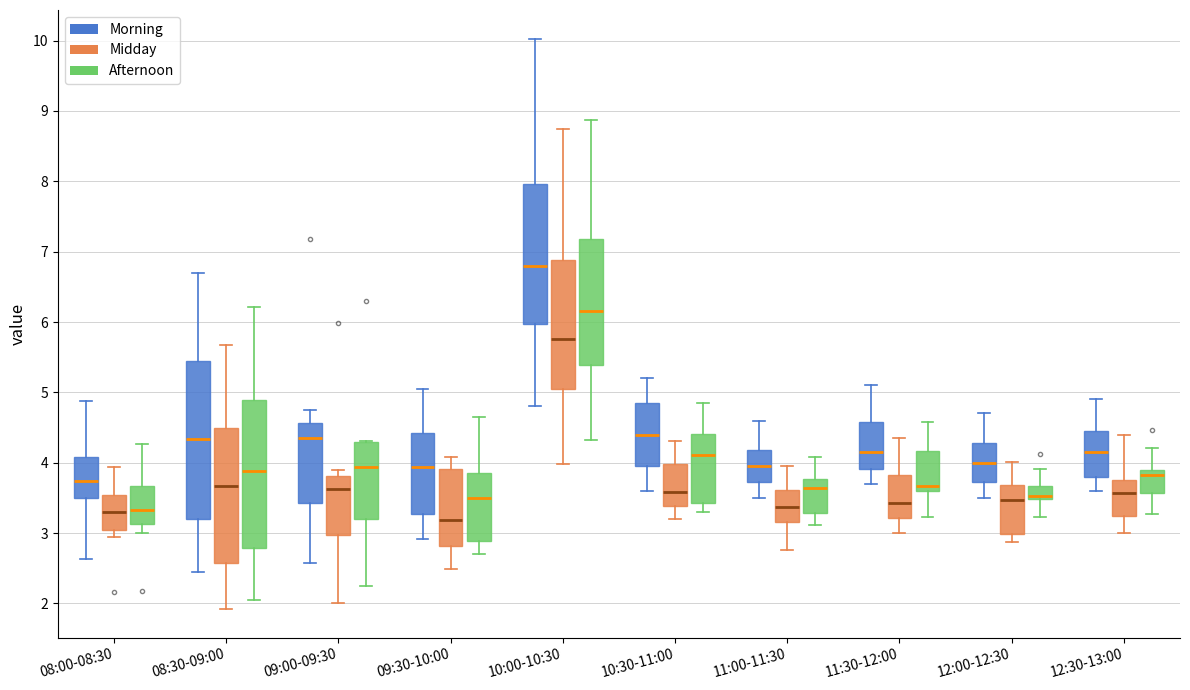

Reading left to right, read every box against the y-axis: the position of its median line, the range the box covers, and the ends of its whiskers. The values are not printed on the chart, so give them approximately, as read against the axis.

08:00-08:30 (Morning): median 3.7, box 3.5 to 4.1, whiskers 2.6 to 4.9
08:00-08:30 (Midday): median 3.3, box 3.0 to 3.5, whiskers 2.9 to 3.9
08:00-08:30 (Afternoon): median 3.3, box 3.1 to 3.7, whiskers 3.0 to 4.3
08:30-09:00 (Morning): median 4.3, box 3.2 to 5.4, whiskers 2.5 to 6.7
08:30-09:00 (Midday): median 3.7, box 2.6 to 4.5, whiskers 1.9 to 5.7
08:30-09:00 (Afternoon): median 3.9, box 2.8 to 4.9, whiskers 2.0 to 6.2
09:00-09:30 (Morning): median 4.4, box 3.4 to 4.6, whiskers 2.6 to 4.8
09:00-09:30 (Midday): median 3.6, box 3.0 to 3.8, whiskers 2.0 to 3.9
09:00-09:30 (Afternoon): median 3.9, box 3.2 to 4.3, whiskers 2.3 to 4.3
09:30-10:00 (Morning): median 3.9, box 3.3 to 4.4, whiskers 2.9 to 5.1
09:30-10:00 (Midday): median 3.2, box 2.8 to 3.9, whiskers 2.5 to 4.1
09:30-10:00 (Afternoon): median 3.5, box 2.9 to 3.9, whiskers 2.7 to 4.7
10:00-10:30 (Morning): median 6.8, box 6.0 to 8.0, whiskers 4.8 to 10.0
10:00-10:30 (Midday): median 5.8, box 5.0 to 6.9, whiskers 4.0 to 8.7
10:00-10:30 (Afternoon): median 6.2, box 5.4 to 7.2, whiskers 4.3 to 8.9
10:30-11:00 (Morning): median 4.4, box 4.0 to 4.9, whiskers 3.6 to 5.2
10:30-11:00 (Midday): median 3.6, box 3.4 to 4.0, whiskers 3.2 to 4.3
10:30-11:00 (Afternoon): median 4.1, box 3.4 to 4.4, whiskers 3.3 to 4.9
11:00-11:30 (Morning): median 4.0, box 3.7 to 4.2, whiskers 3.5 to 4.6
11:00-11:30 (Midday): median 3.4, box 3.2 to 3.6, whiskers 2.8 to 4.0
11:00-11:30 (Afternoon): median 3.6, box 3.3 to 3.8, whiskers 3.1 to 4.1
11:30-12:00 (Morning): median 4.2, box 3.9 to 4.6, whiskers 3.7 to 5.1
11:30-12:00 (Midday): median 3.4, box 3.2 to 3.8, whiskers 3.0 to 4.4
11:30-12:00 (Afternoon): median 3.7, box 3.6 to 4.2, whiskers 3.2 to 4.6
12:00-12:30 (Morning): median 4.0, box 3.7 to 4.3, whiskers 3.5 to 4.7
12:00-12:30 (Midday): median 3.5, box 3.0 to 3.7, whiskers 2.9 to 4.0
12:00-12:30 (Afternoon): median 3.5 (just above the box's lower edge), box 3.5 to 3.7, whiskers 3.2 to 3.9
12:30-13:00 (Morning): median 4.2, box 3.8 to 4.5, whiskers 3.6 to 4.9
12:30-13:00 (Midday): median 3.6, box 3.2 to 3.7, whiskers 3.0 to 4.4
12:30-13:00 (Afternoon): median 3.8, box 3.6 to 3.9, whiskers 3.3 to 4.2